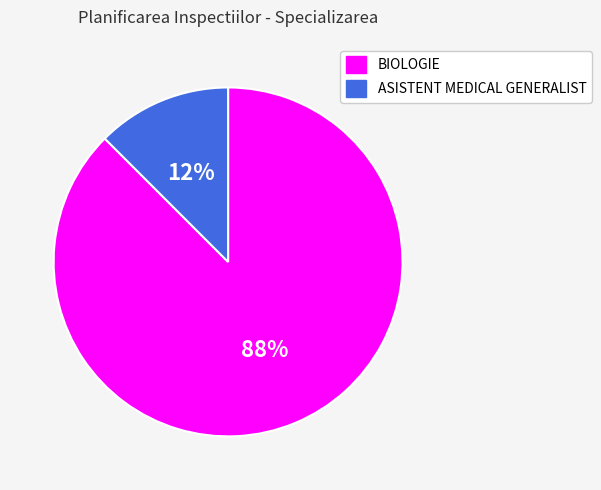

Which category has the biggest portion of the pie?

BIOLOGIE